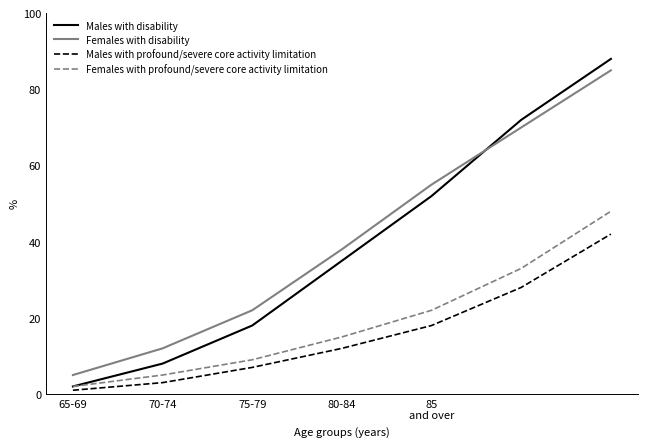

What is the difference between the second highest and minimum values in the Females with disability series?

65